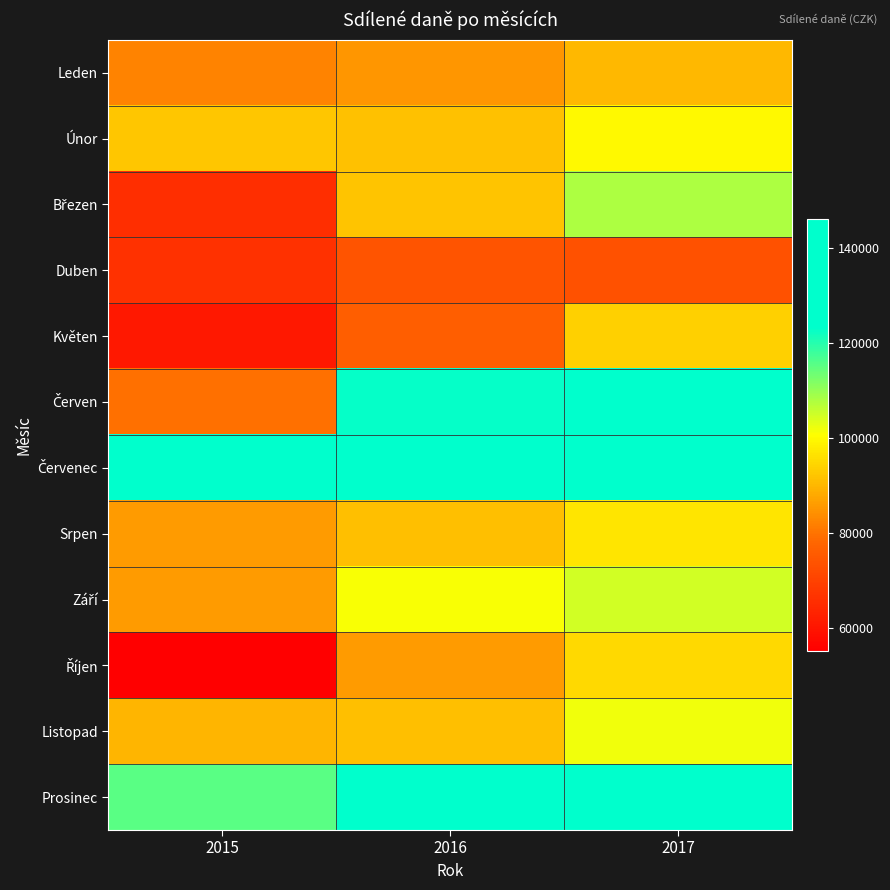

Which has a higher value, 2016 or 2015?

2016